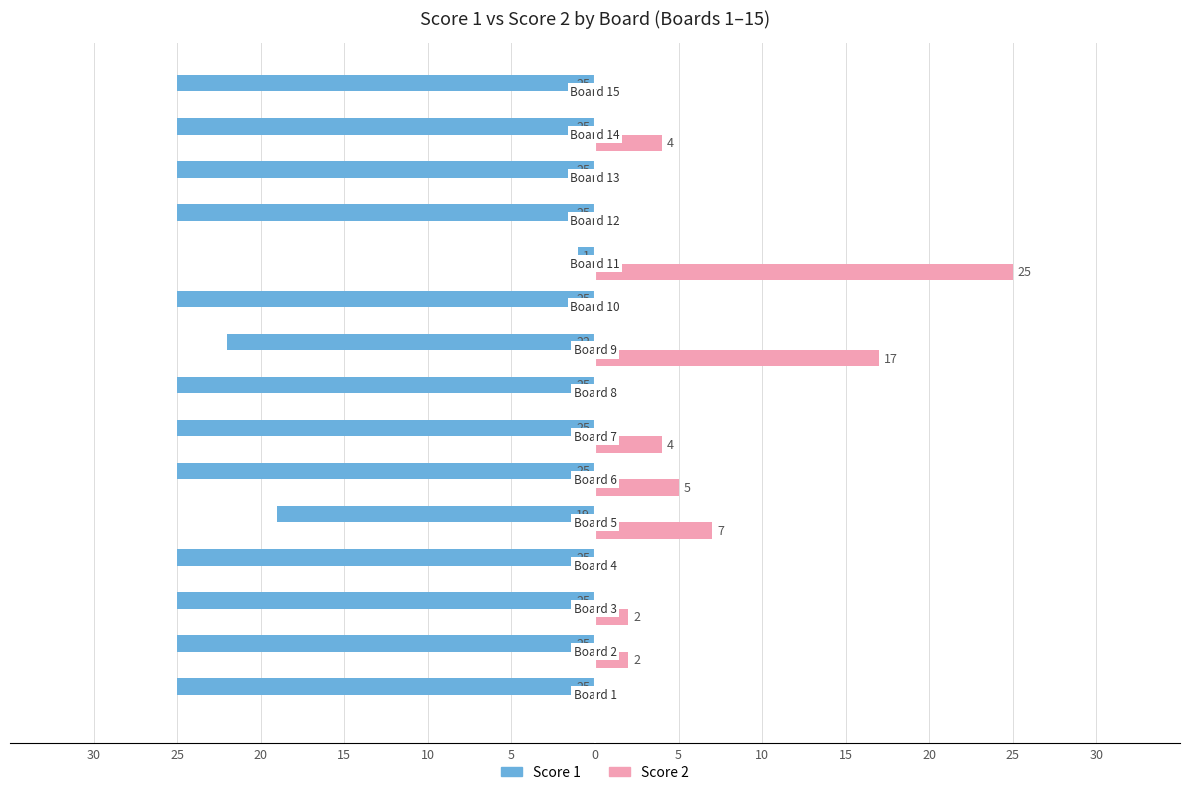

What is the difference between the second highest and second lowest values in the Score 2 series?

17